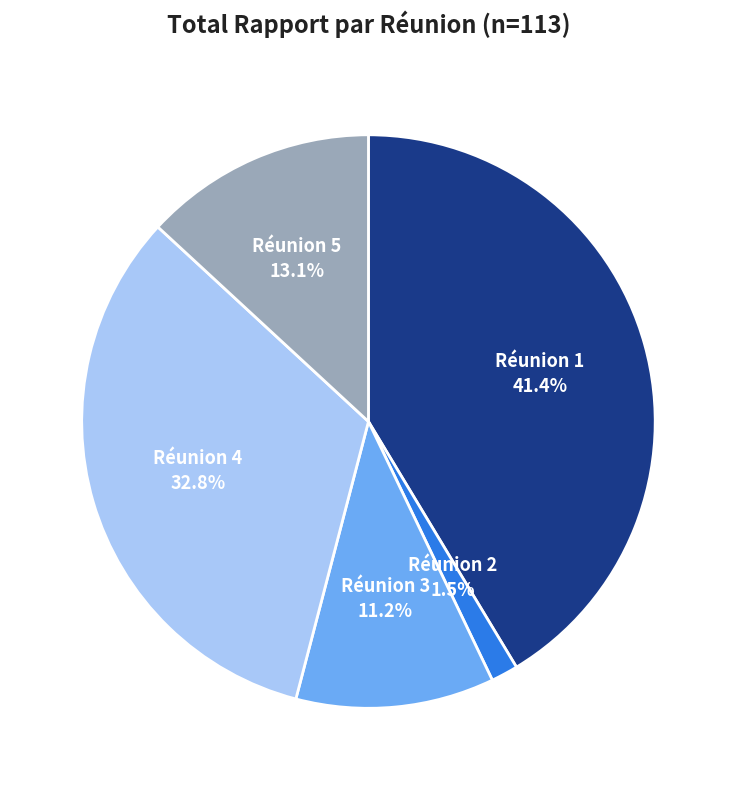

How many slices are in this pie chart?

5